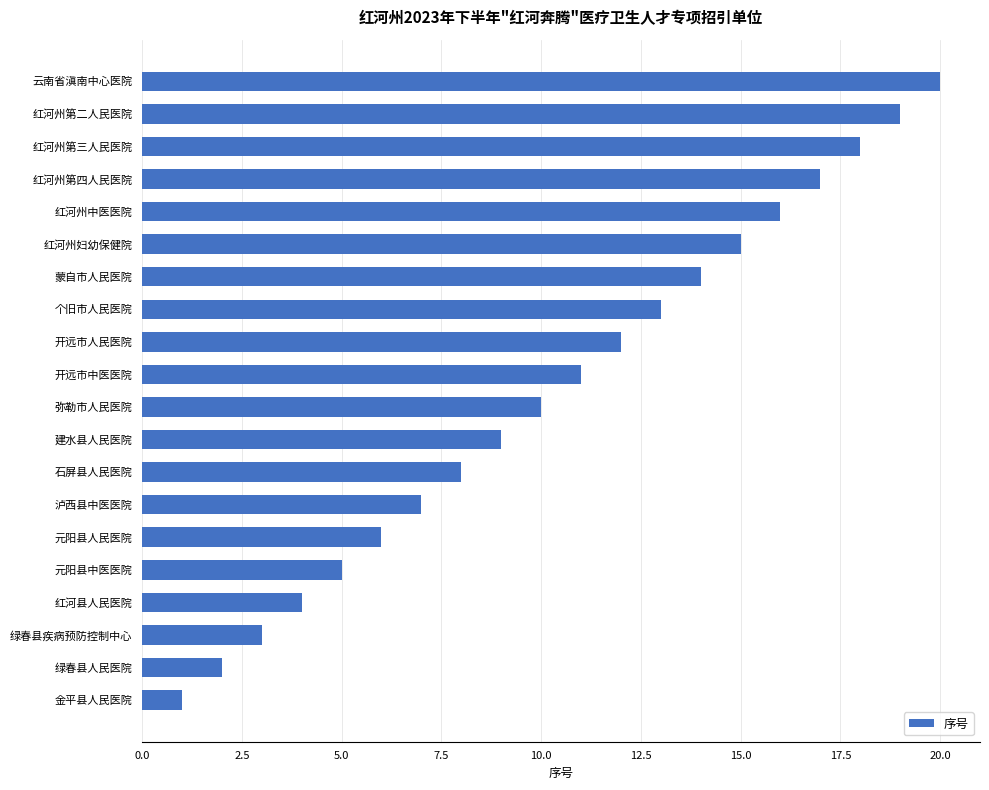

True or false: the data shows 4 at 建水县人民医院.

False